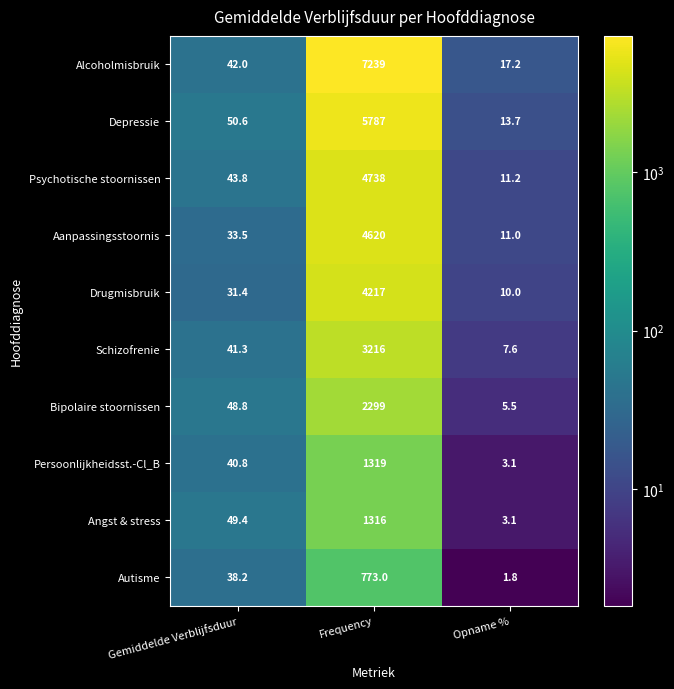

Reading right to left, what are all the values shown in this chart?

Alcoholmisbruik: Opname %=17.2	Frequency=7239.0	Gemiddelde Verblijfsduur=42.0
Depressie: Opname %=13.7	Frequency=5787.0	Gemiddelde Verblijfsduur=50.6
Psychotische stoornissen: Opname %=11.2	Frequency=4738.0	Gemiddelde Verblijfsduur=43.8
Aanpassingsstoornis: Opname %=11.0	Frequency=4620.0	Gemiddelde Verblijfsduur=33.5
Drugmisbruik: Opname %=10.0	Frequency=4217.0	Gemiddelde Verblijfsduur=31.4
Schizofrenie: Opname %=7.6	Frequency=3216.0	Gemiddelde Verblijfsduur=41.3
Bipolaire stoornissen: Opname %=5.5	Frequency=2299.0	Gemiddelde Verblijfsduur=48.8
Persoonlijkheidsst.-Cl_B: Opname %=3.1	Frequency=1319.0	Gemiddelde Verblijfsduur=40.8
Angst & stress: Opname %=3.1	Frequency=1316.0	Gemiddelde Verblijfsduur=49.4
Autisme: Opname %=1.8	Frequency=773.0	Gemiddelde Verblijfsduur=38.2